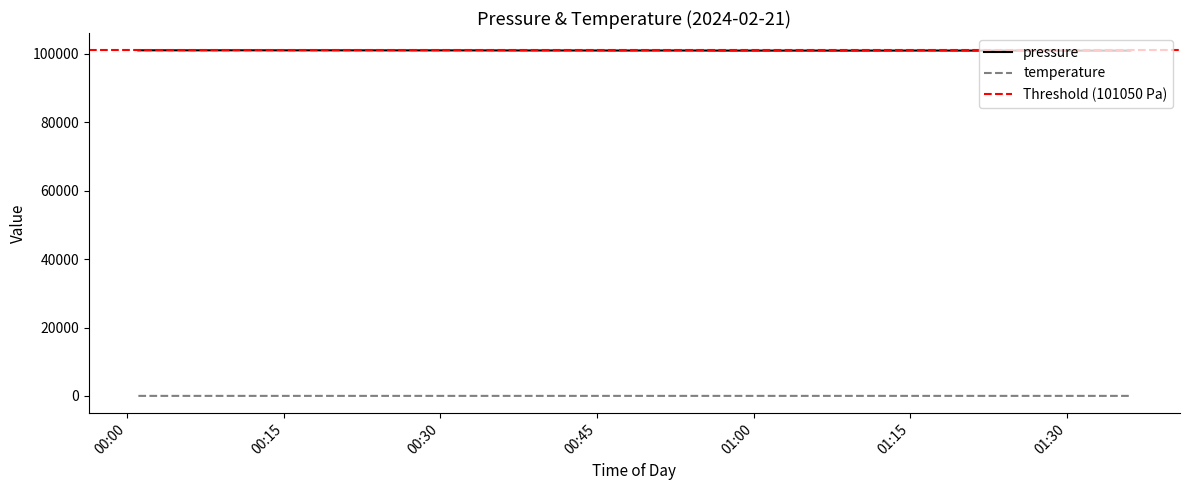

What is the average value of the temperature series?

12.1